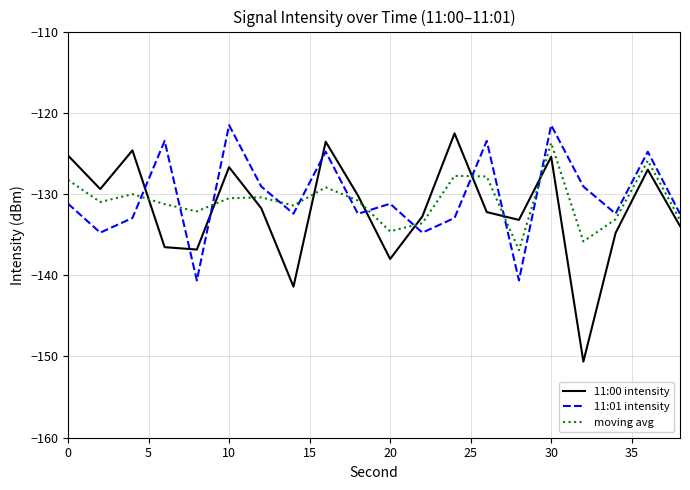

What is the maximum value shown in the chart?

-121.5